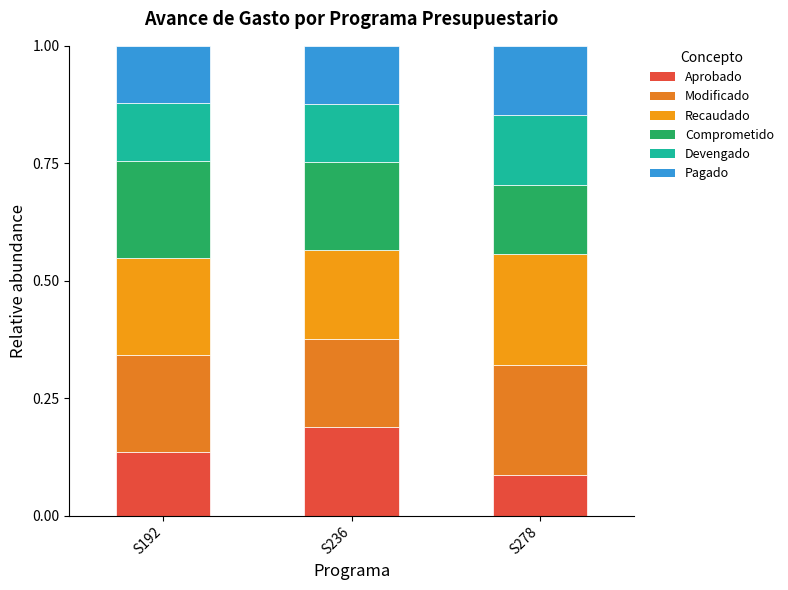

How many series are shown in this chart?

6